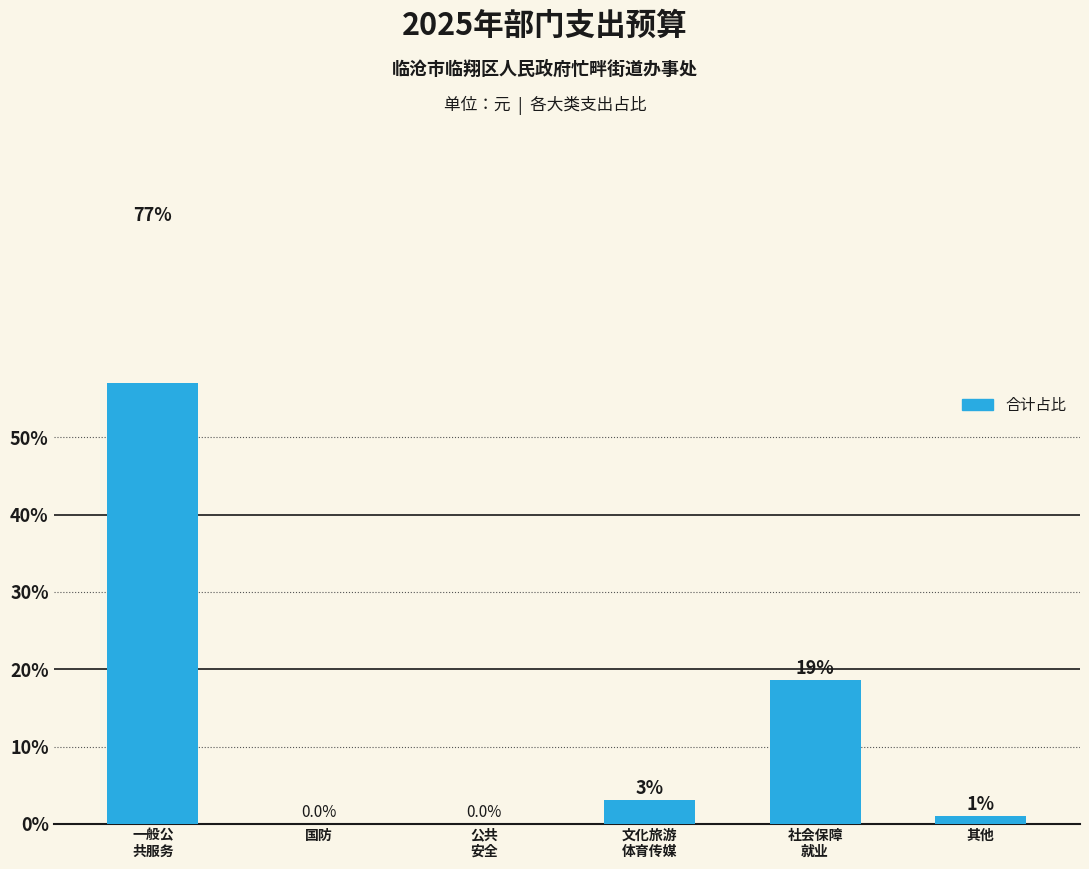

What is the label of the 4th bar from the left?

文化旅游
体育传媒